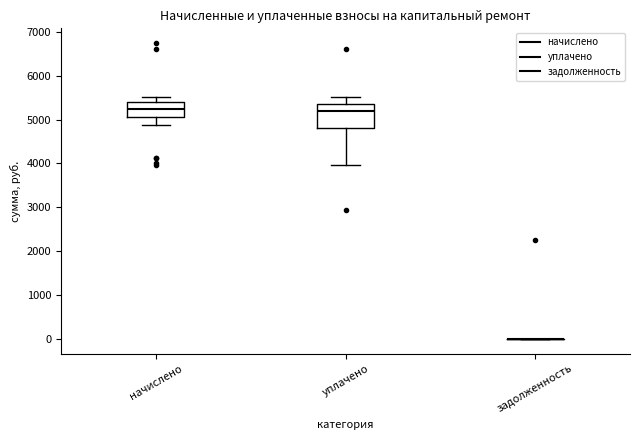

Reading left to right, read every box against the y-axis: the position of its median line, the range the box covers, and the ends of its whiskers. The values are not printed on the chart, so give them approximately, as read against the axis.

начислено: median 5300, box 5100 to 5400, whiskers 4900 to 5500
уплачено: median 5200, box 4800 to 5400, whiskers 4000 to 5500
задолженность: box collapsed to a line at 0, whiskers 0 to 0